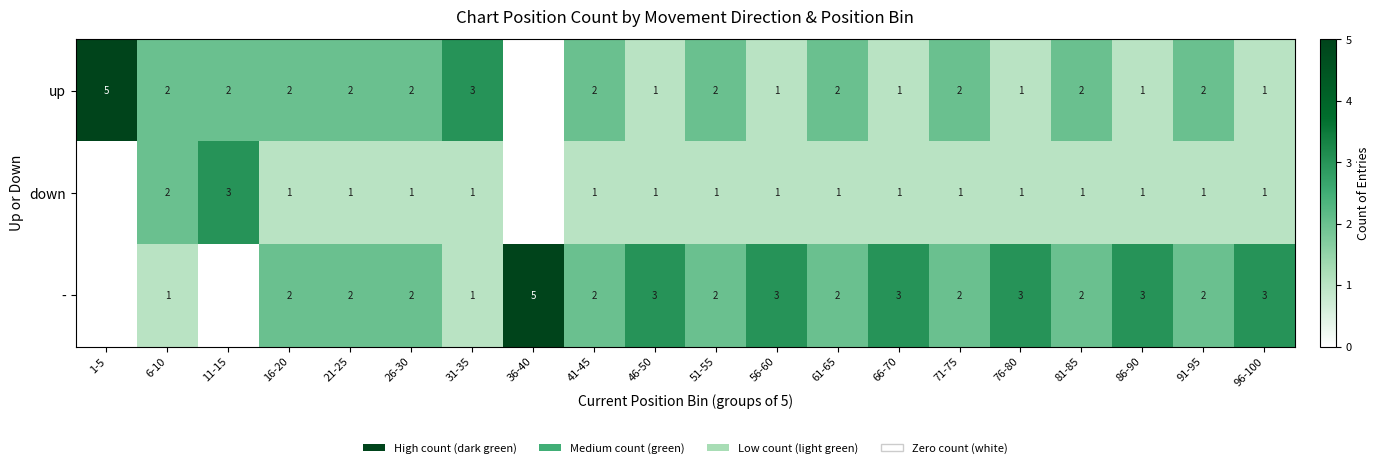

Is the value of - at 21-25 greater than the value of down at 76-80?

Yes